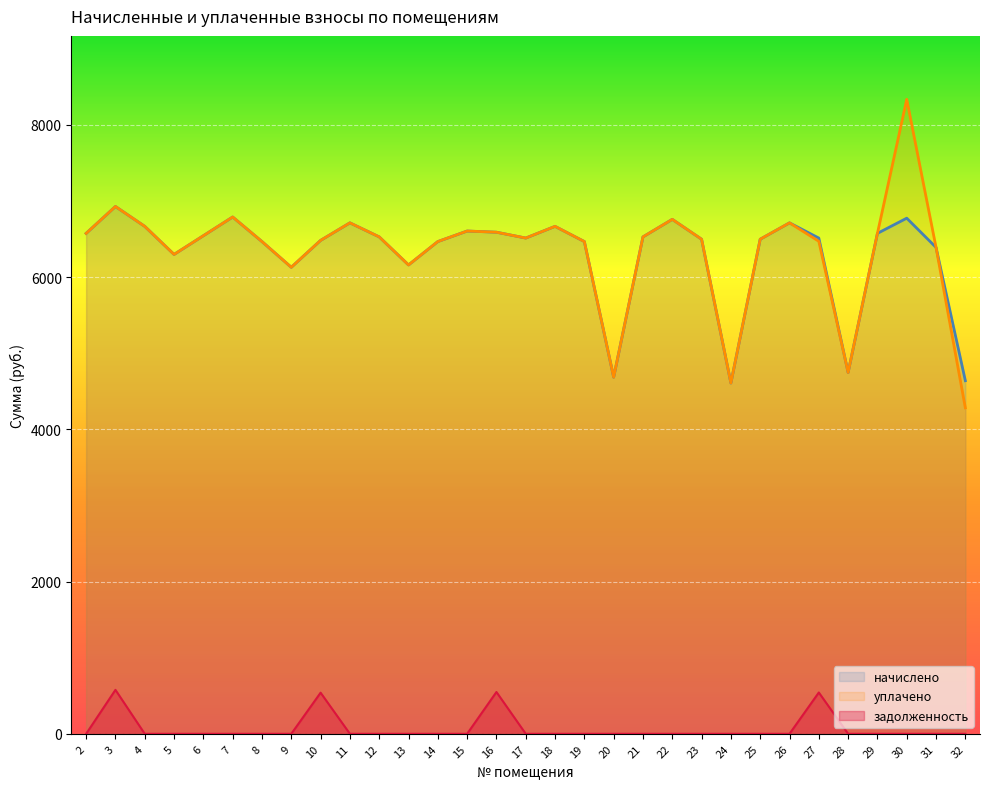

Which series changed the most between 8 and 11?

начислено